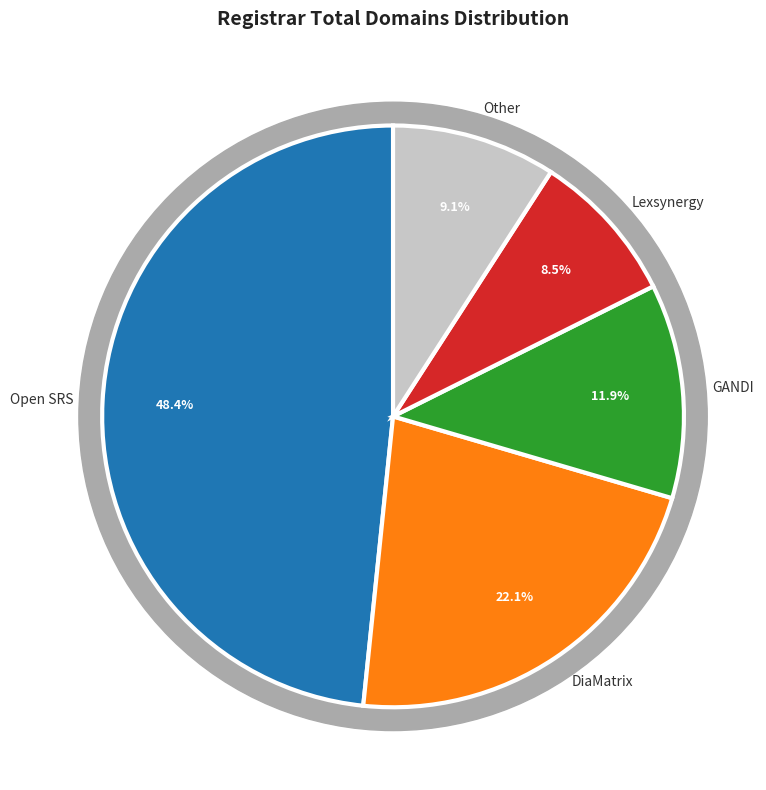

What is the largest slice in the pie chart?

Open SRS